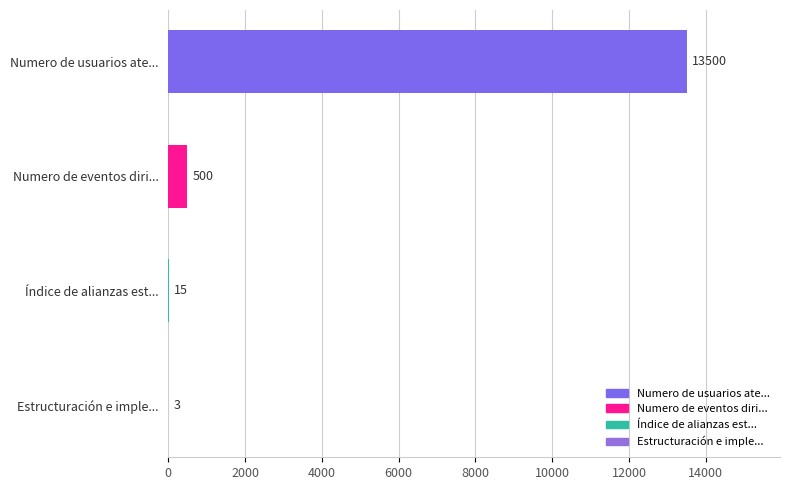

What is the sum of the values at Numero de usuarios ate... and Numero de eventos diri...?

14000